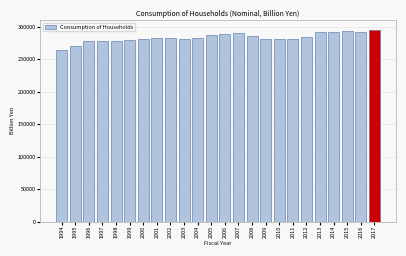

What is the ratio of the value at 2003 to the value at 2004?

1.0